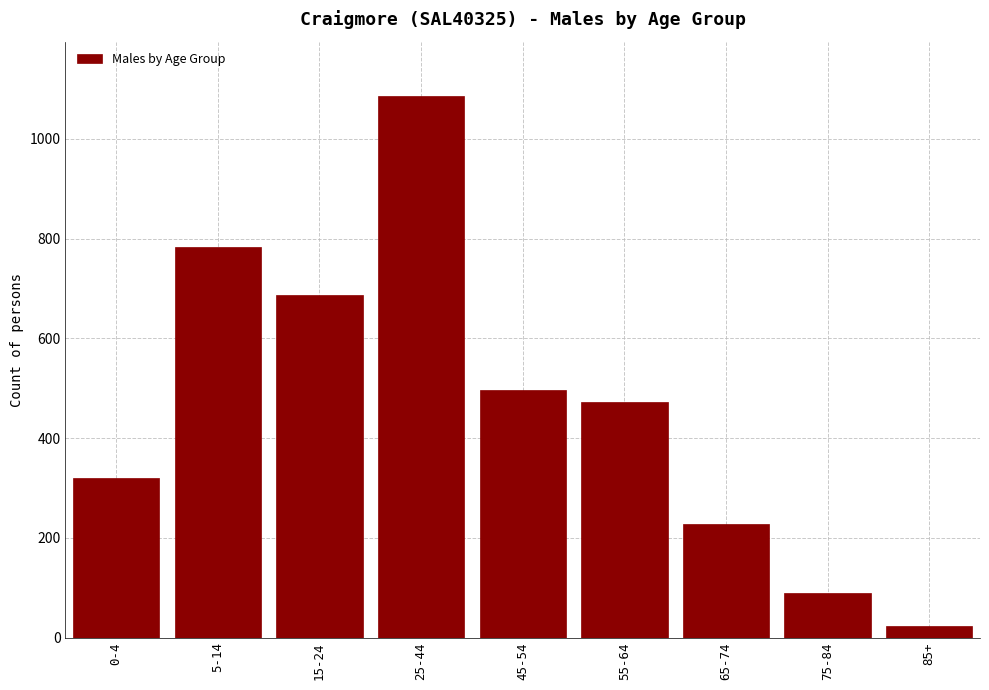

Reading left to right, what are all the values shown in this chart?

320	782	687	1086	497	472	228	89	24